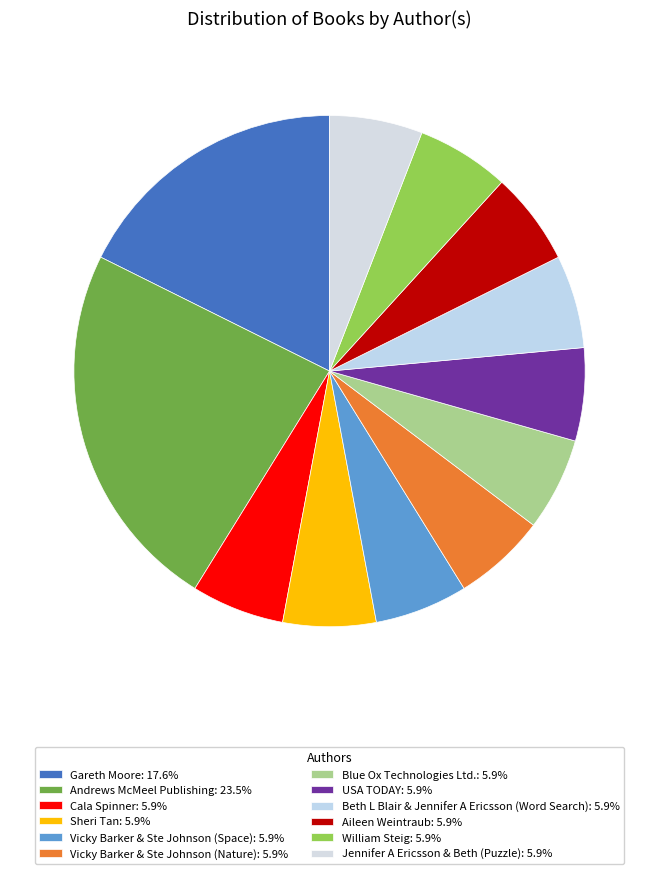

Does Beth L Blair & Jennifer A Ericsson (Word Search) represent more than half of the total?

No